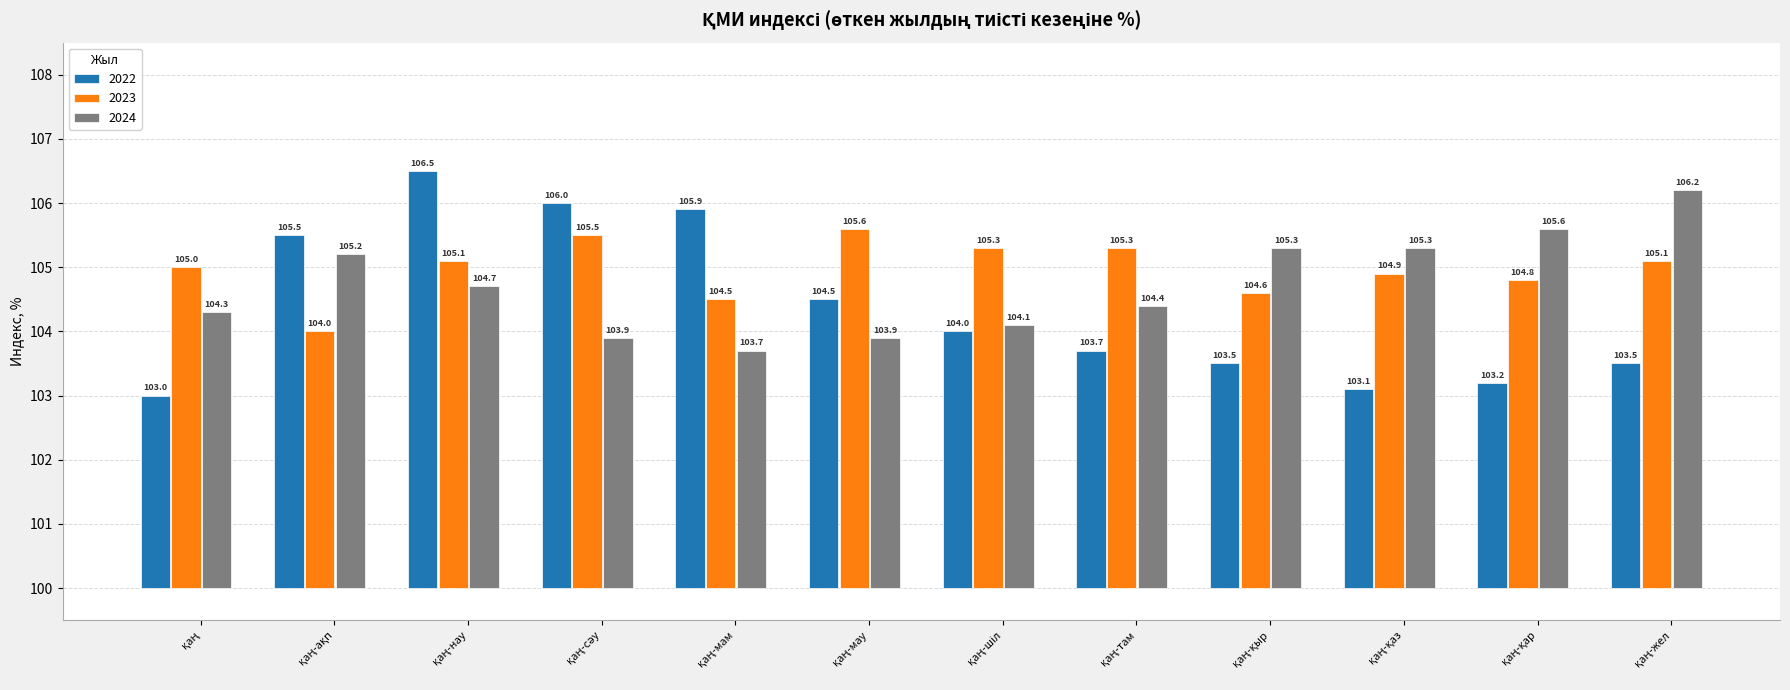

How many bars are there in each group?

3